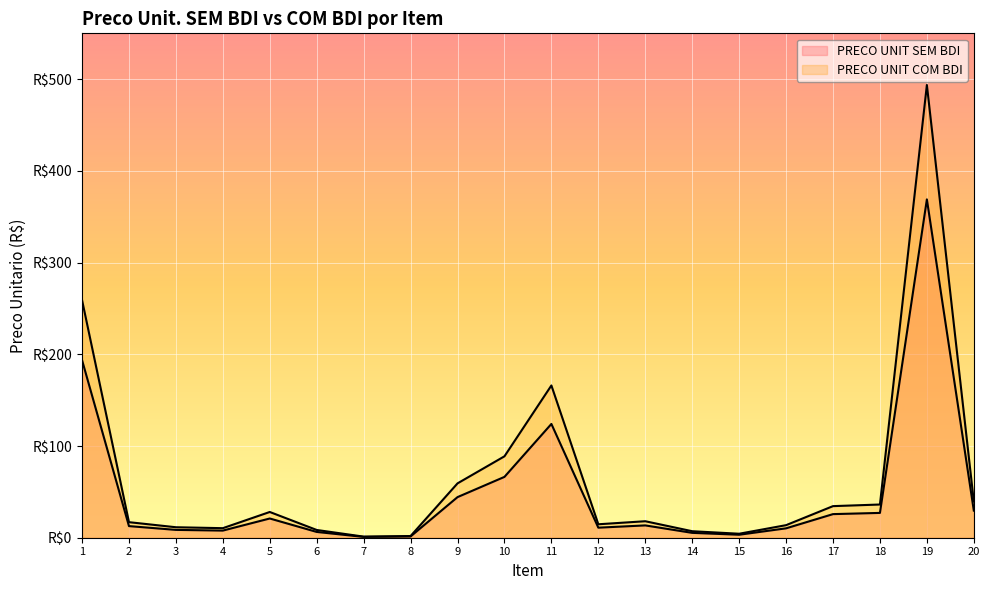

The value of PRECO UNIT COM BDI at 3 is 2.3. True or false?

False